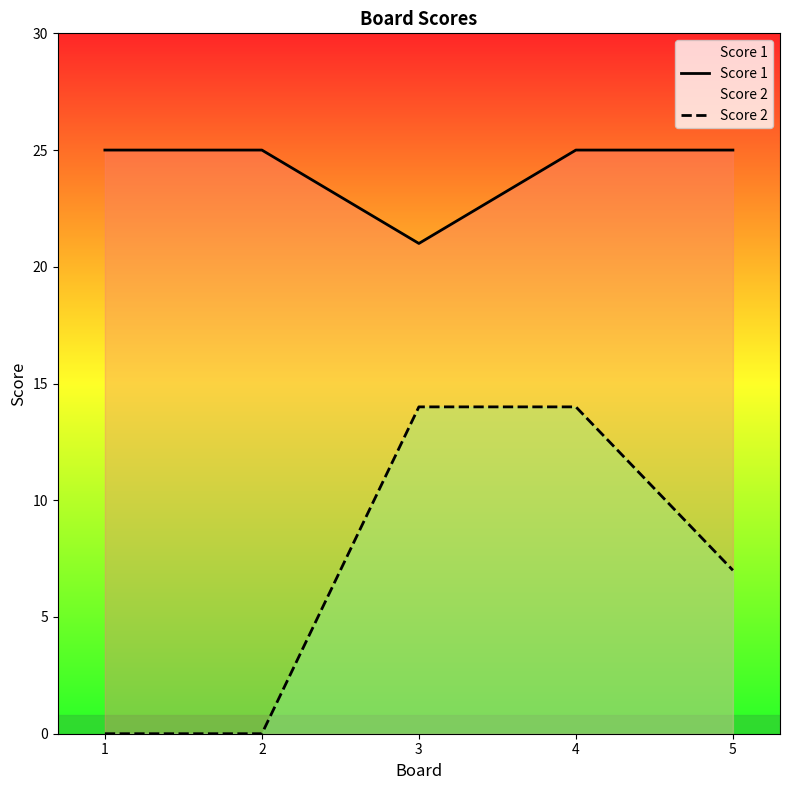

Reading left to right, what are all the values shown in this chart?

Score 1: 1=25	2=25	3=21	4=25	5=25
Score 2: 1=0	2=0	3=14	4=14	5=7